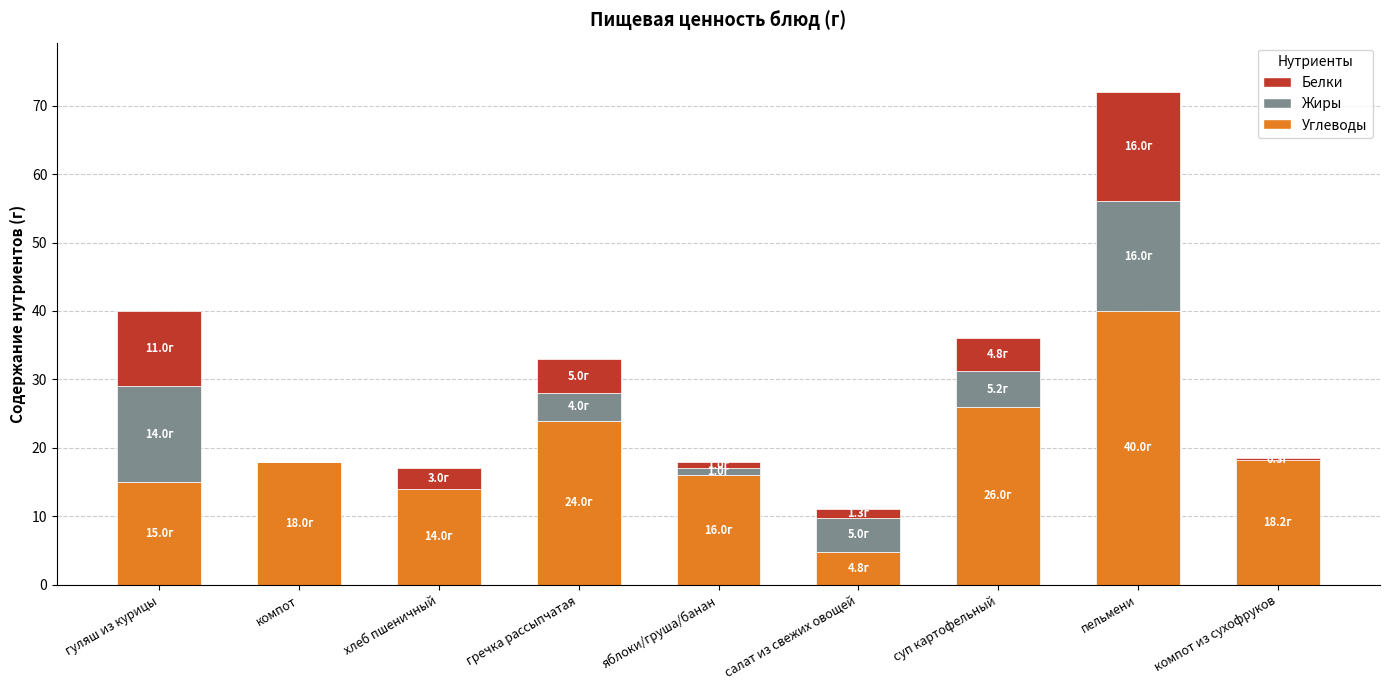

At which label is Углеводы closest to 22?

гречка рассыпчатая